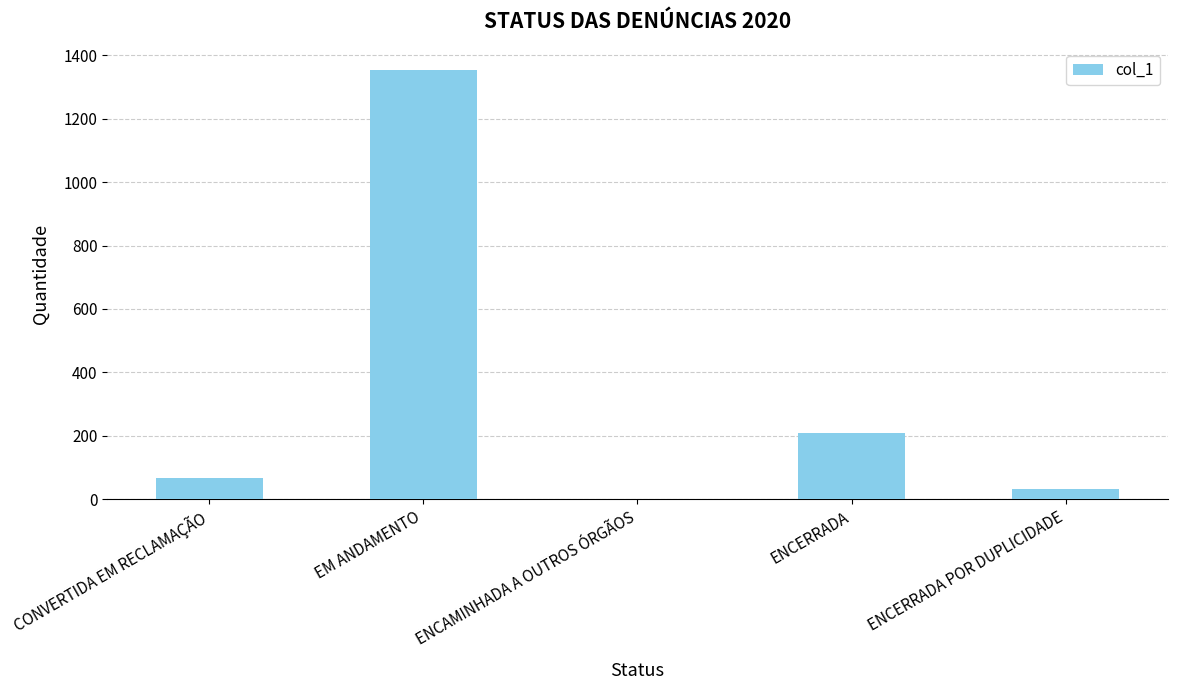

Which category has the highest value across all series?

EM ANDAMENTO